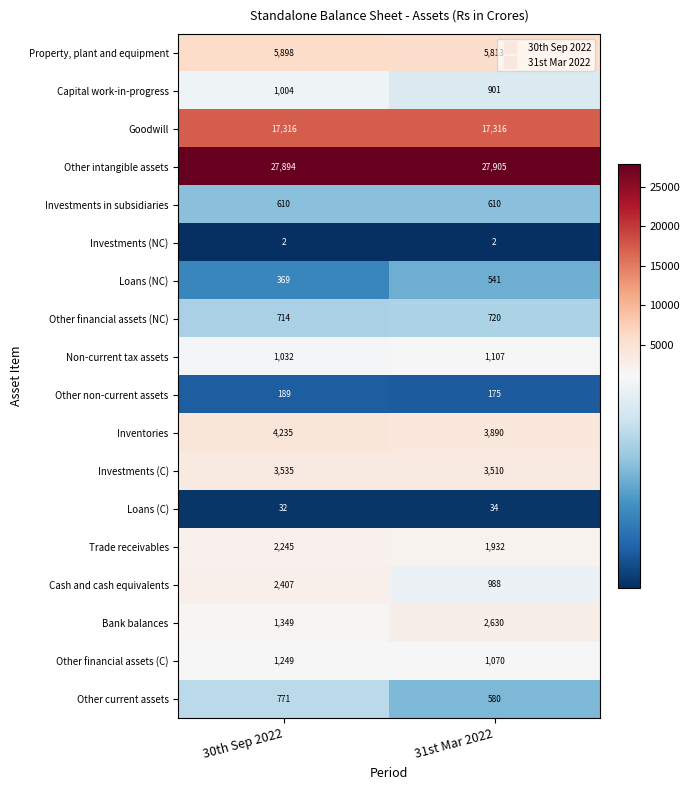

What is the difference between the Non-current tax assets values at 31st Mar 2022 and 30th Sep 2022?

75